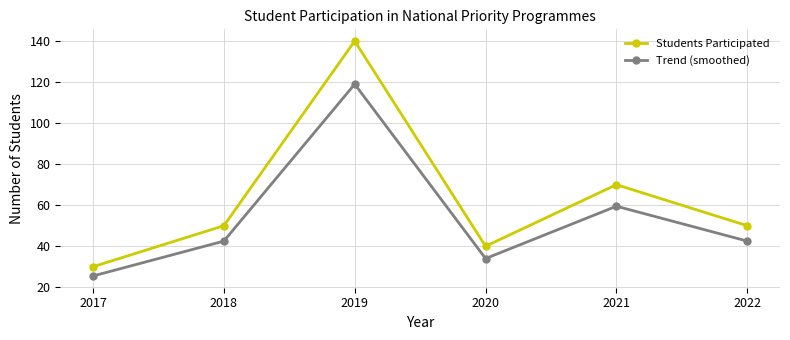

What is the lowest value of the Trend (smoothed) series?

25.5